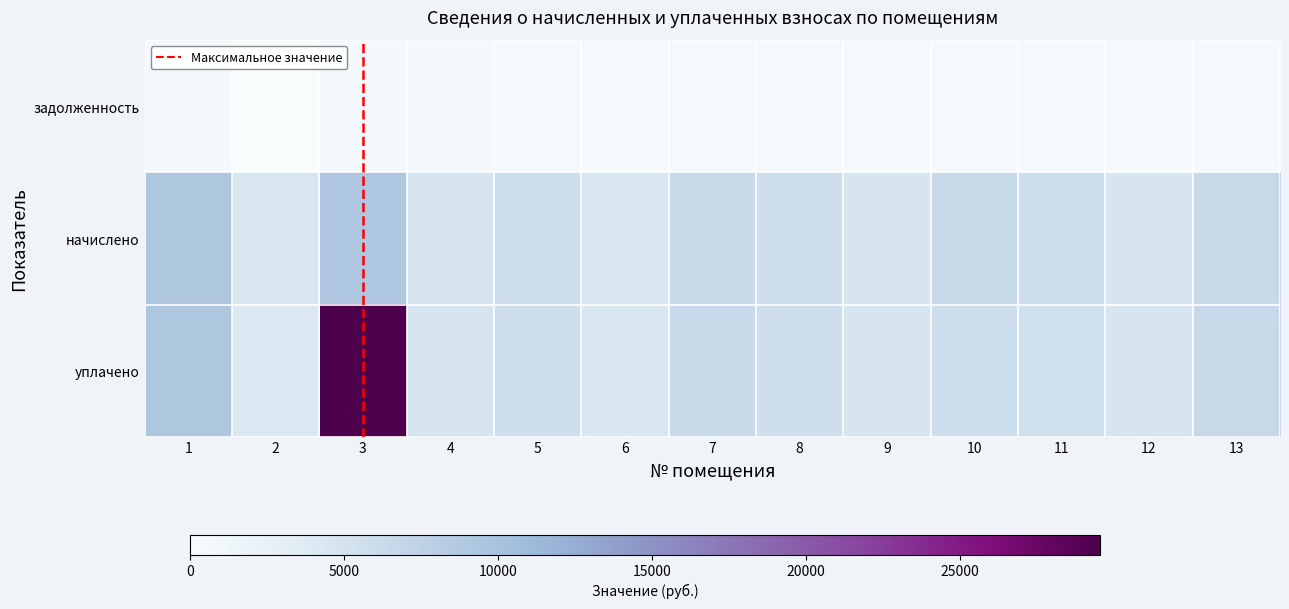

Reading right to left, what are all the values shown in this chart?

задолженность: 13=0.0	12=0.0	11=0.0	10=0.0	9=0.0	8=0.0	7=0.0	6=0.0	5=0.0	4=0.0	3=0.0	2=0.0	1=0.0
начислено: 13=0.2	12=0.2	11=0.2	10=0.2	9=0.2	8=0.2	7=0.2	6=0.2	5=0.2	4=0.2	3=0.3	2=0.2	1=0.3
уплачено: 13=0.2	12=0.2	11=0.2	10=0.2	9=0.2	8=0.2	7=0.2	6=0.2	5=0.2	4=0.2	3=1.0	2=0.1	1=0.3